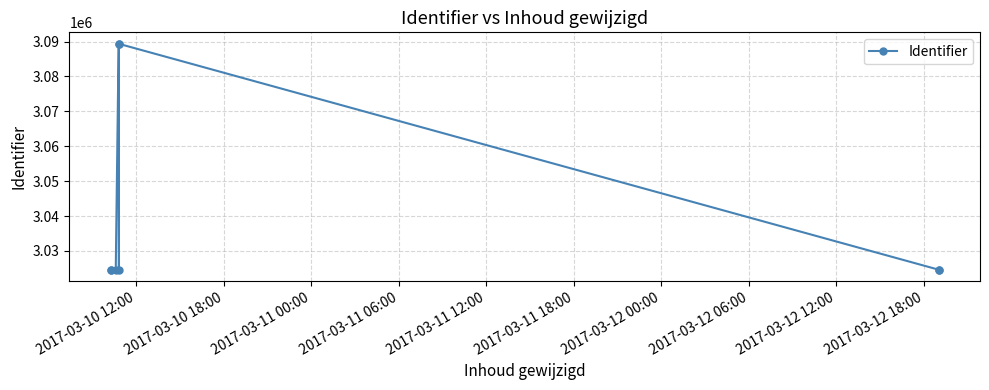

Does the chart display data point markers on the line(s)?

Yes